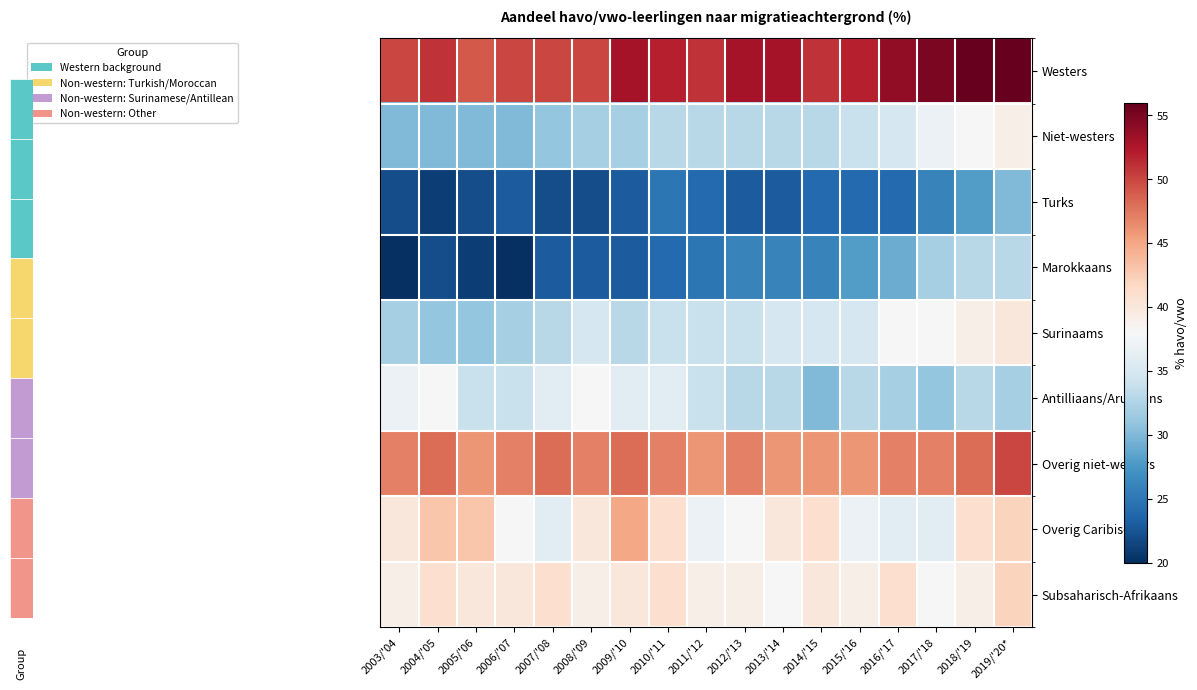

At how many categories does at least one series exceed 54?

3